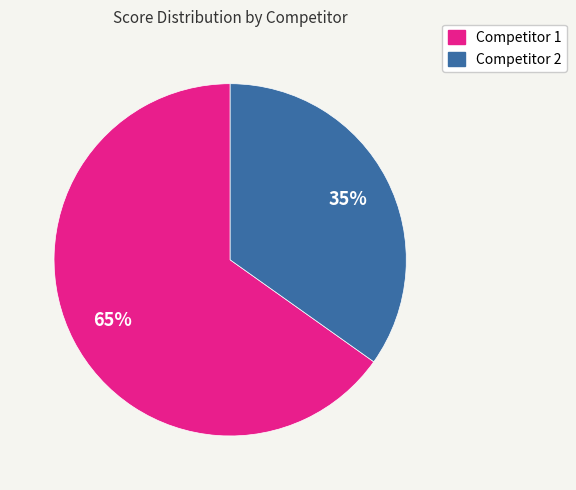

Is there any slice that represents more than half of the pie?

Yes